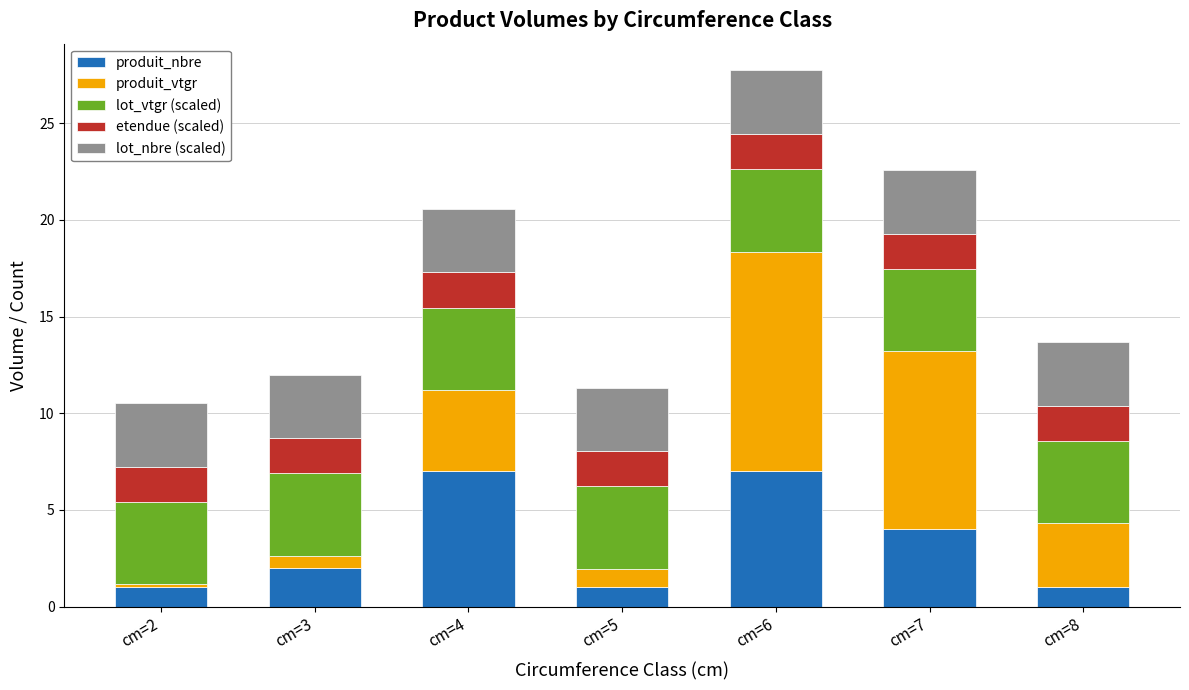

What is the total value across all series at cm=5?

11.3